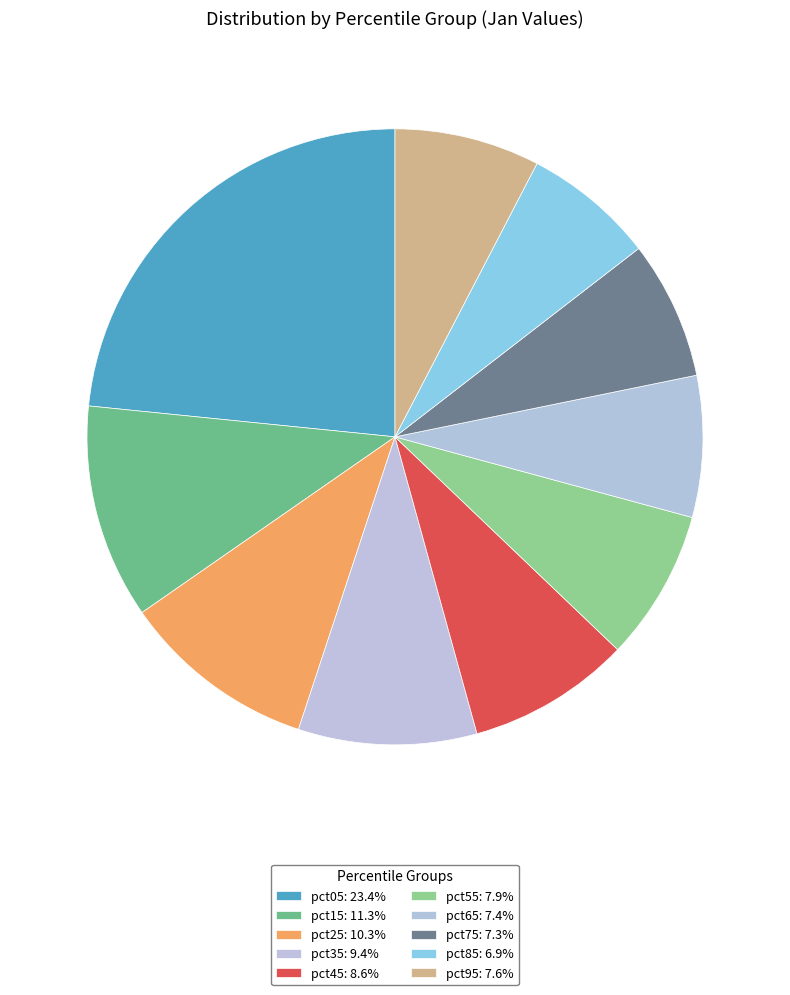

How many slices are in this pie chart?

10